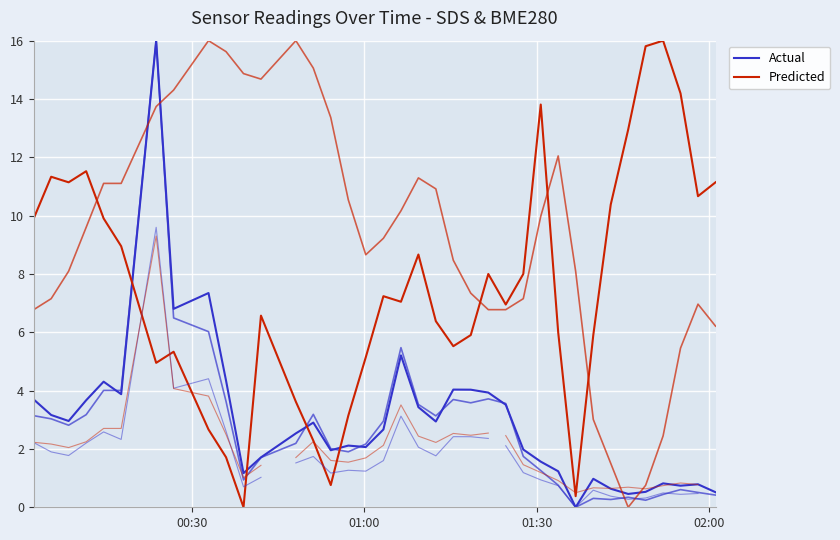

Which series has the largest total across all categories?

Predicted